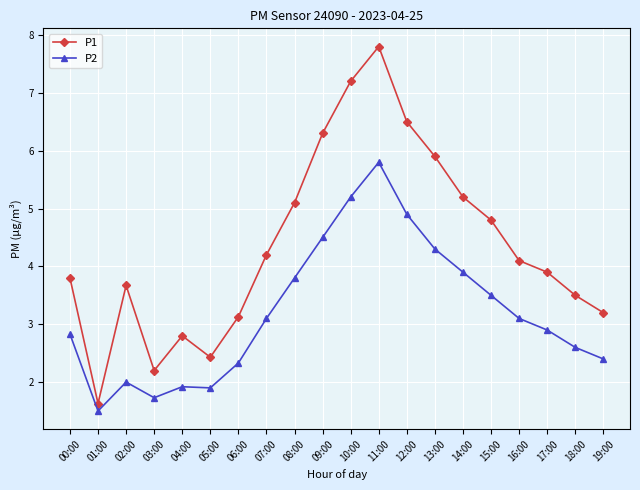

True or false: P2 has a value of 1.0 at 18:00.

False